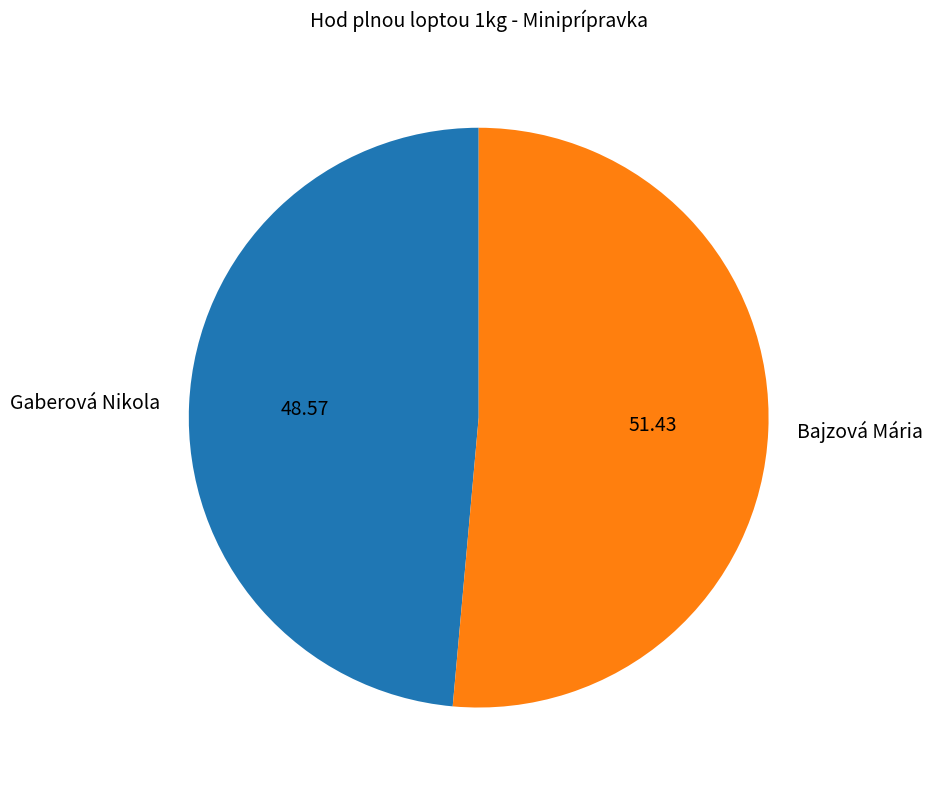

Does Gaberová Nikola represent more than half of the total?

No